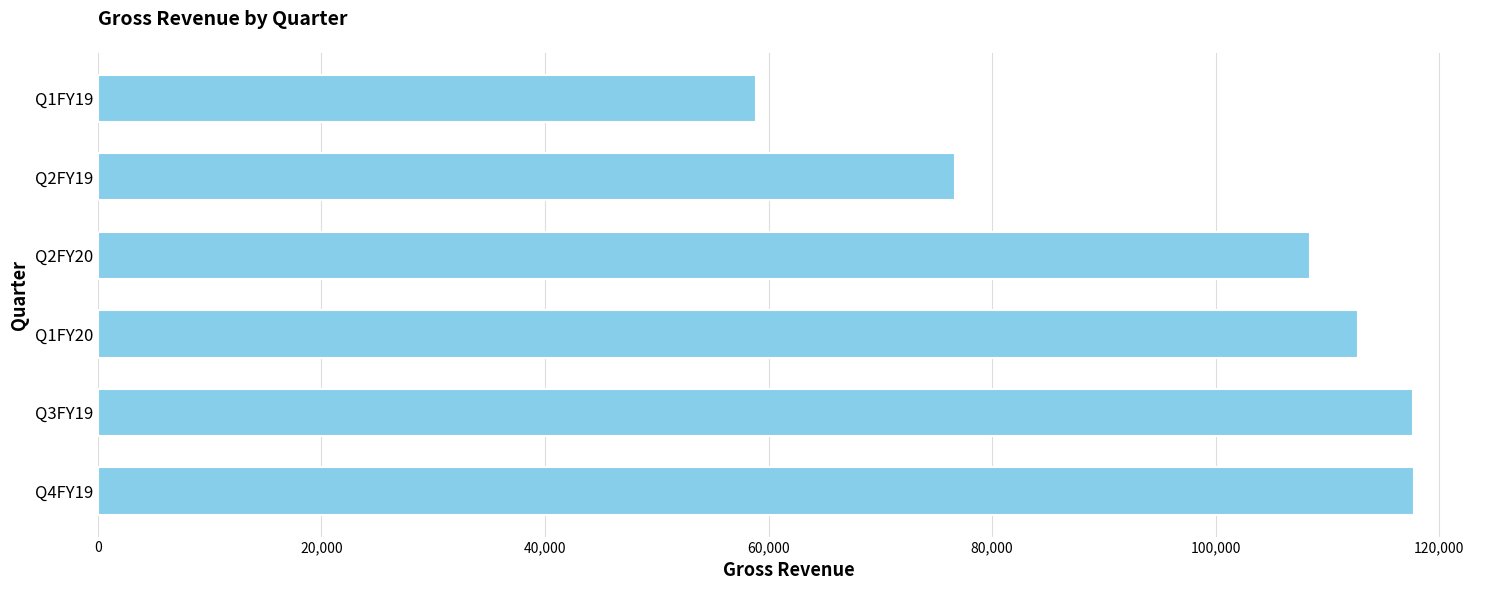

Between Q4FY19 and Q1FY19, which is larger?

Q4FY19